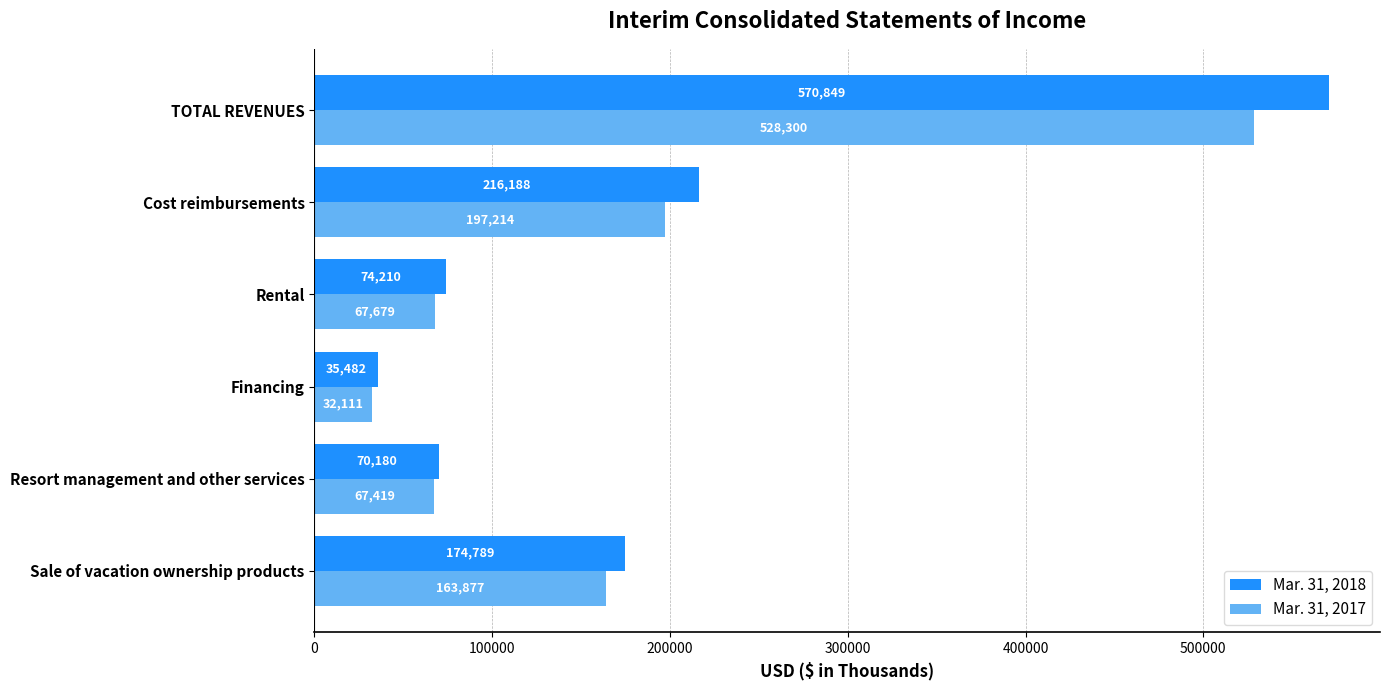

Which category has the highest value in the Mar. 31, 2017 series?

TOTAL REVENUES